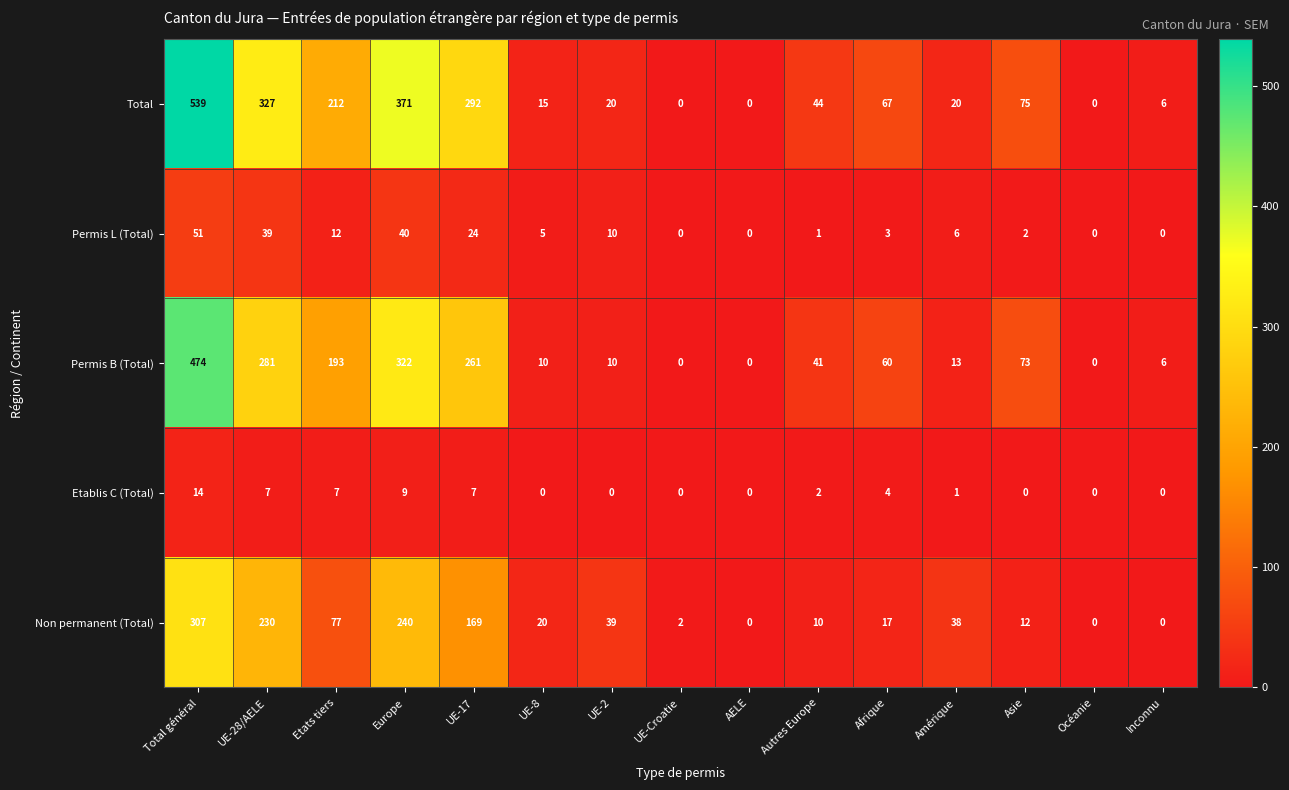

At how many categories does at least one series exceed 117?

5